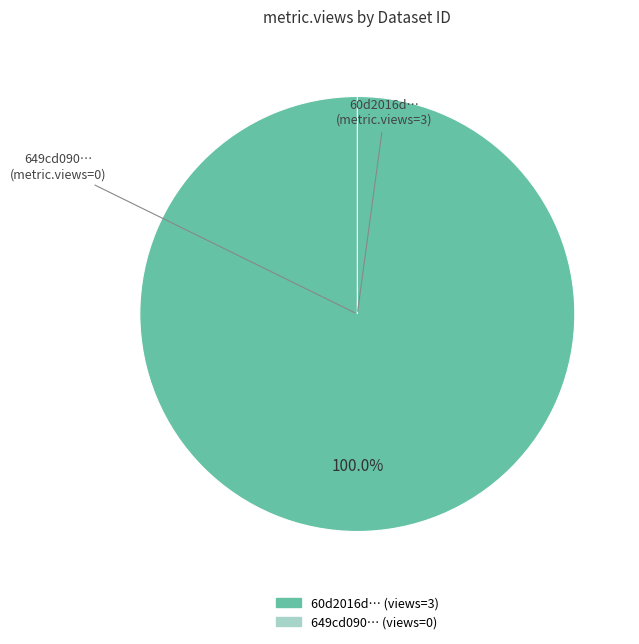

To the nearest percent, what is the combined percentage of 649cd090078190ea952176f0 and 60d2016d0781901de863324e?

100%